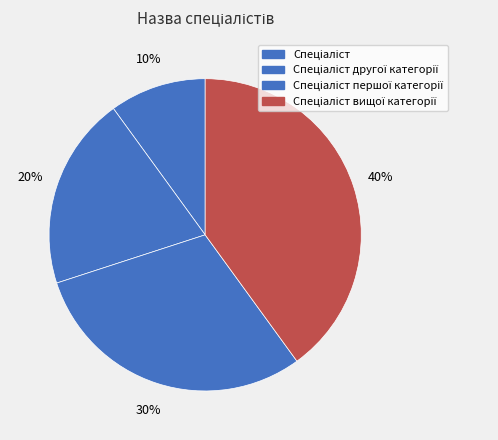

Count the number of slices in the pie.

4